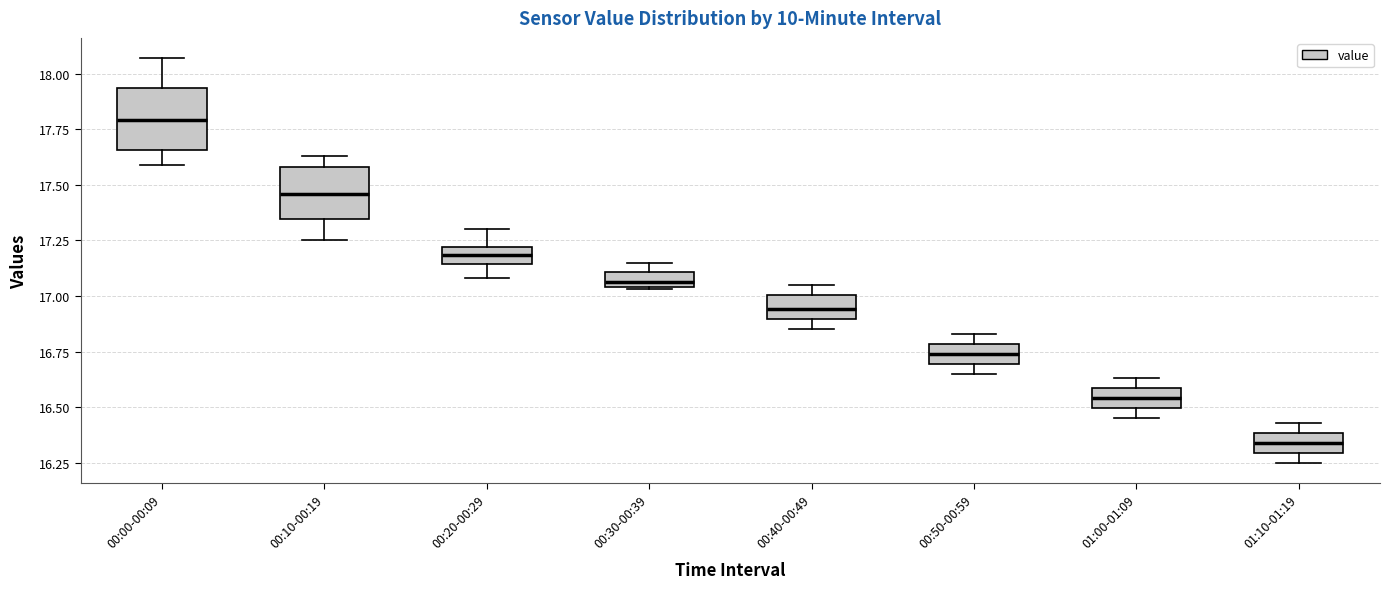

Where does the median line of the box for 01:10-01:19 sit on the y-axis? The values are not printed on the chart, so give them approximately, as read against the axis.

16.35